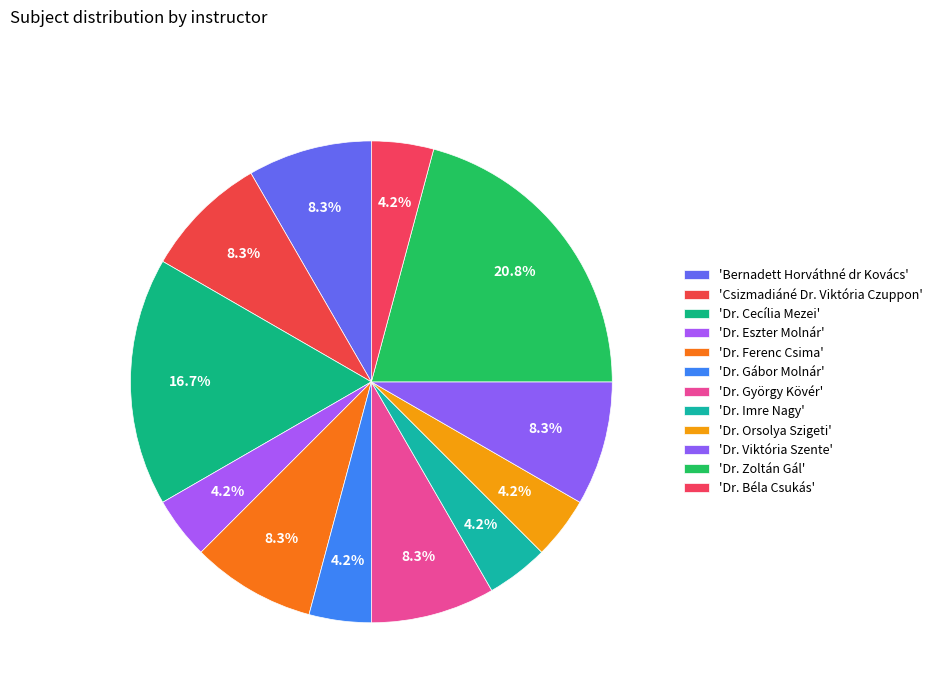

Rank the categories by value from lowest to highest.

Dr. Eszter Molnár, Dr. Gábor Molnár, Dr. Imre Nagy, Dr. Orsolya Szigeti, Dr. Béla Csukás, Bernadett Horváthné dr Kovács, Csizmadiáné Dr. Viktória Czuppon, Dr. Ferenc Csima, Dr. György Kövér, Dr. Viktória Szente, Dr. Cecília Mezei, Dr. Zoltán Gál